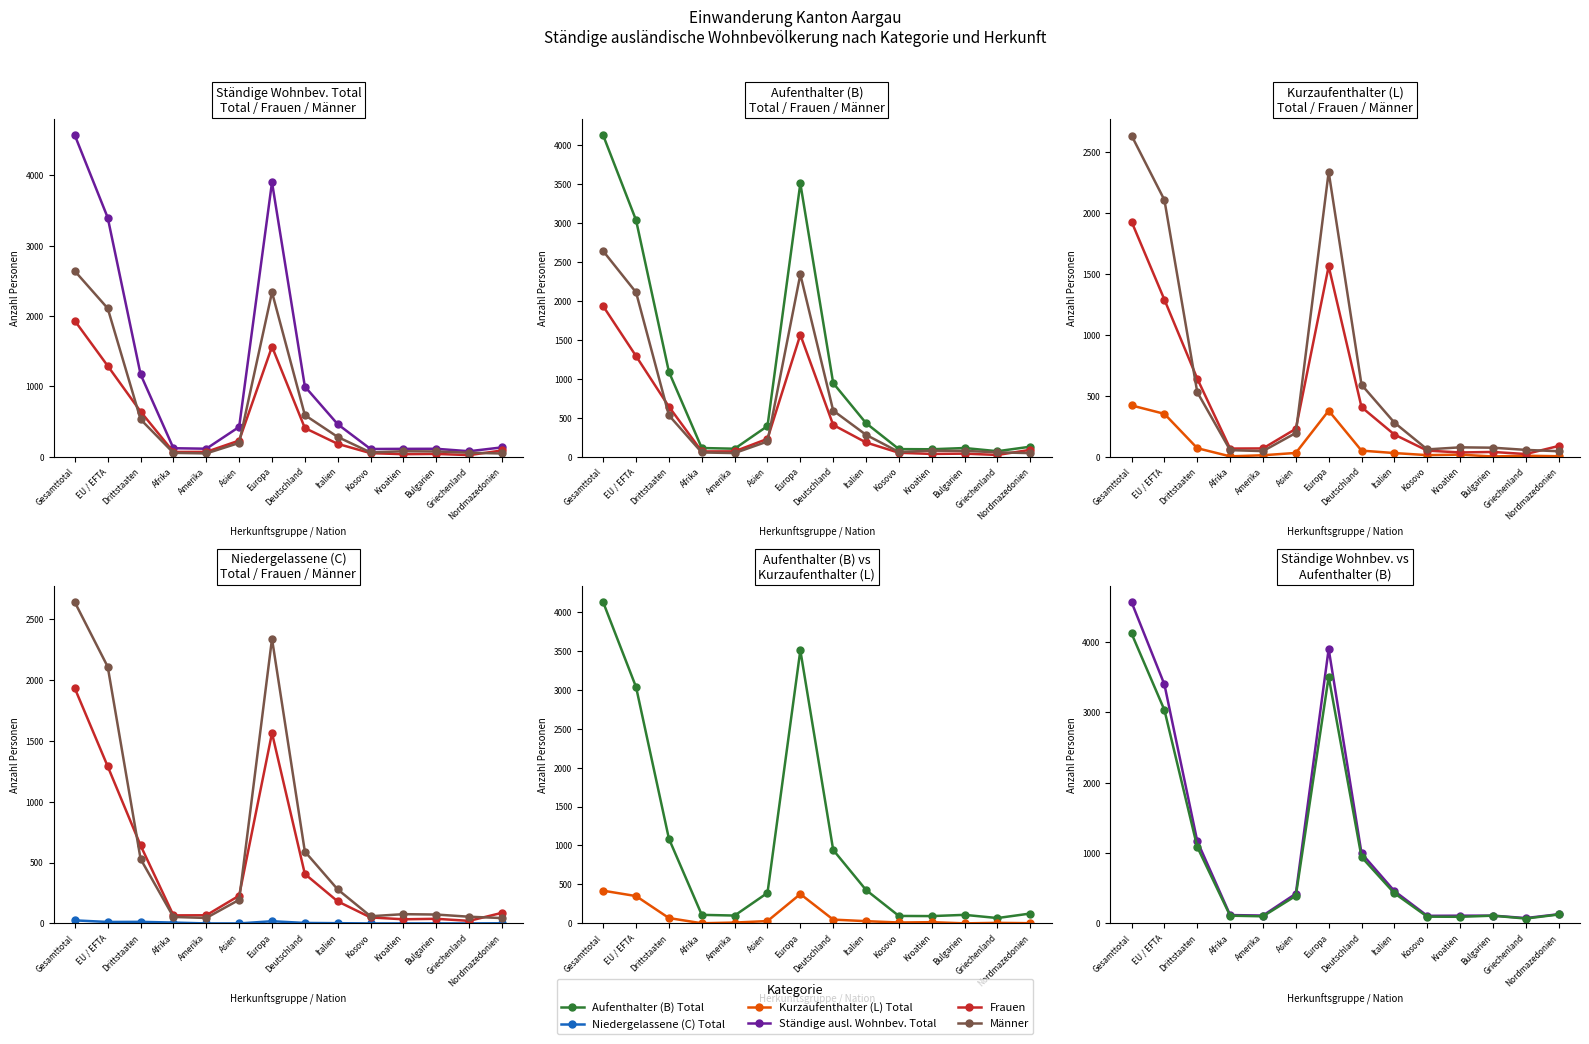

Which category has the lowest value in the Aufenthalter (B) Total series?

Griechenland